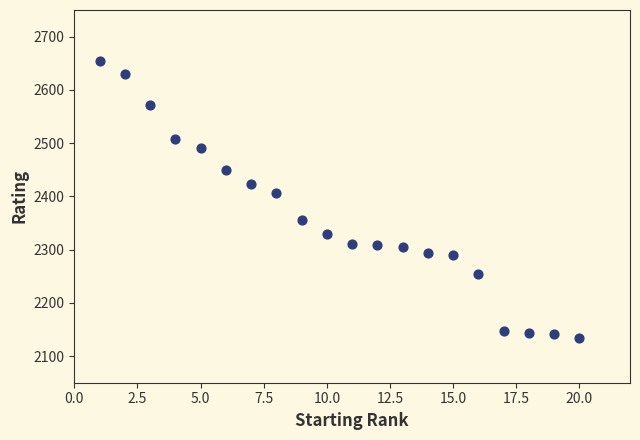

What is the range of X values (max minus min)?

19